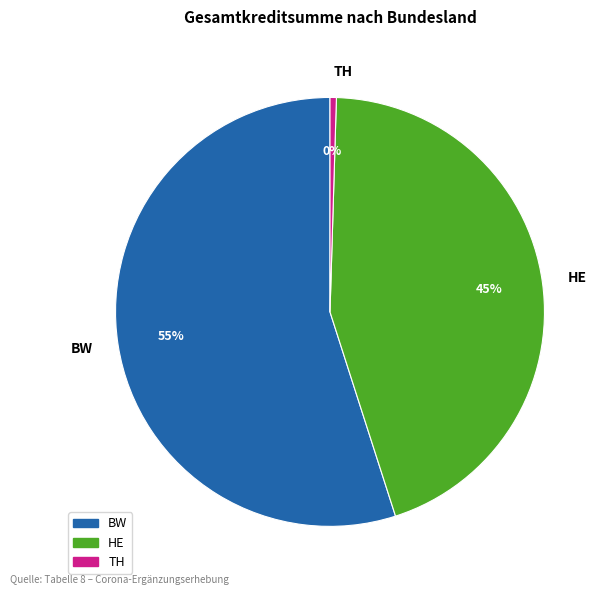

Which slice is the smallest?

TH